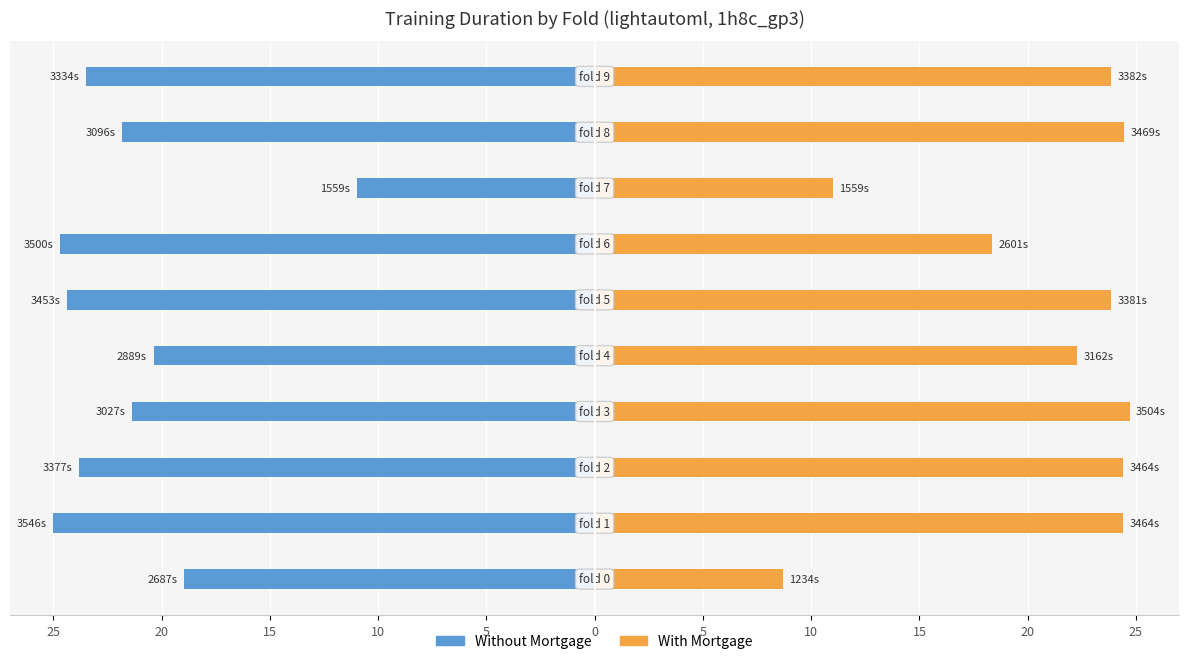

What is the difference between the second highest and second lowest values in the Without Mortgage series?

5.7